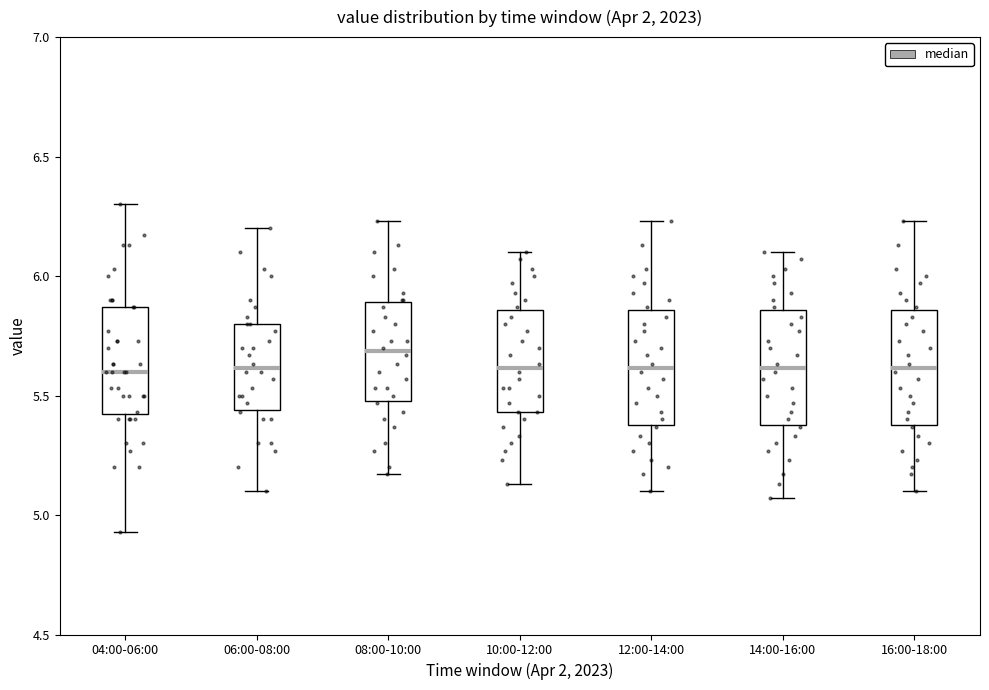

Reading left to right, transcribe this box plot: for each box, give where its median line is, the range the box spans, and where its two whiskers end, as read against the y-axis. The values are not printed on the chart, so give them approximately, as read against the axis.

04:00-06:00: median 5.60, box 5.40 to 5.85, whiskers 4.95 to 6.30
06:00-08:00: median 5.60, box 5.45 to 5.80, whiskers 5.10 to 6.20
08:00-10:00: median 5.70, box 5.50 to 5.90, whiskers 5.15 to 6.25
10:00-12:00: median 5.60, box 5.45 to 5.85, whiskers 5.15 to 6.10
12:00-14:00: median 5.60, box 5.40 to 5.85, whiskers 5.10 to 6.25
14:00-16:00: median 5.60, box 5.40 to 5.85, whiskers 5.05 to 6.10
16:00-18:00: median 5.60, box 5.40 to 5.85, whiskers 5.10 to 6.25